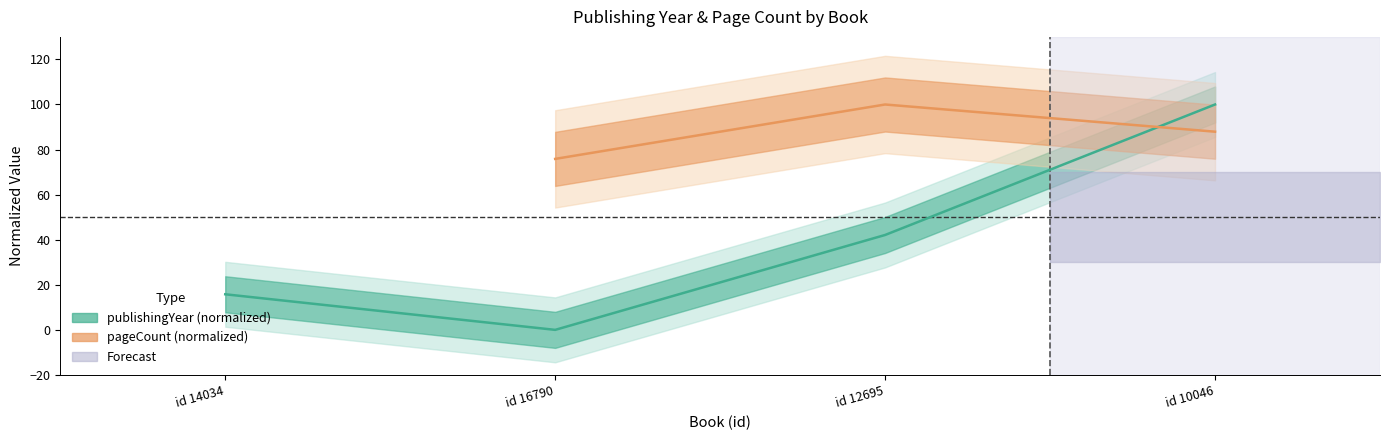

What is the change in value from id 14034 to id 10046?

+84.2